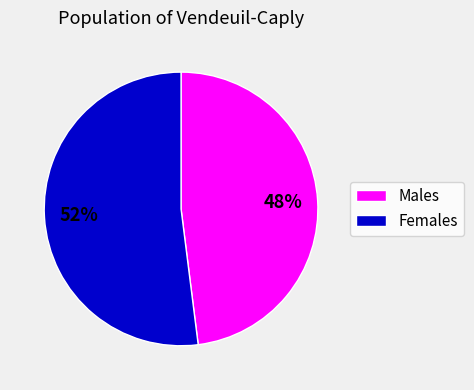

To the nearest percent, what is the average slice percentage?

50%